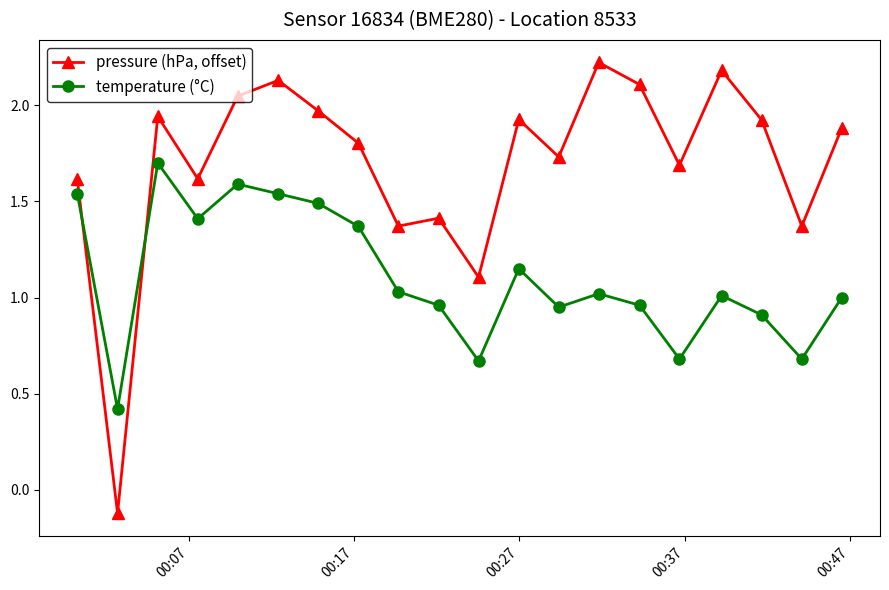

What is the difference between the maximum and minimum values in the pressure (hPa, offset) series?

2.3